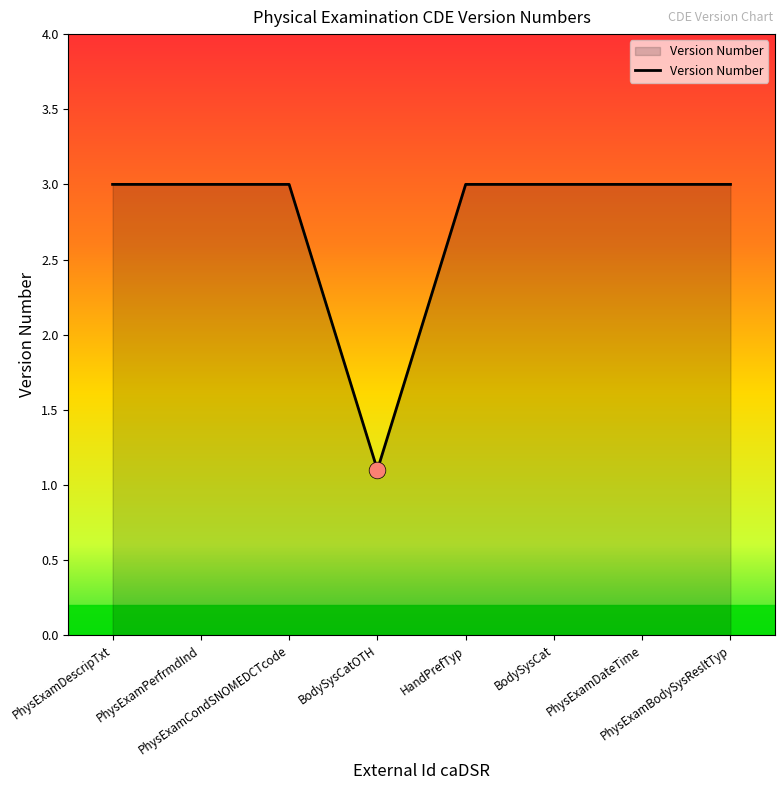

What is the minimum value shown in the chart?

1.1